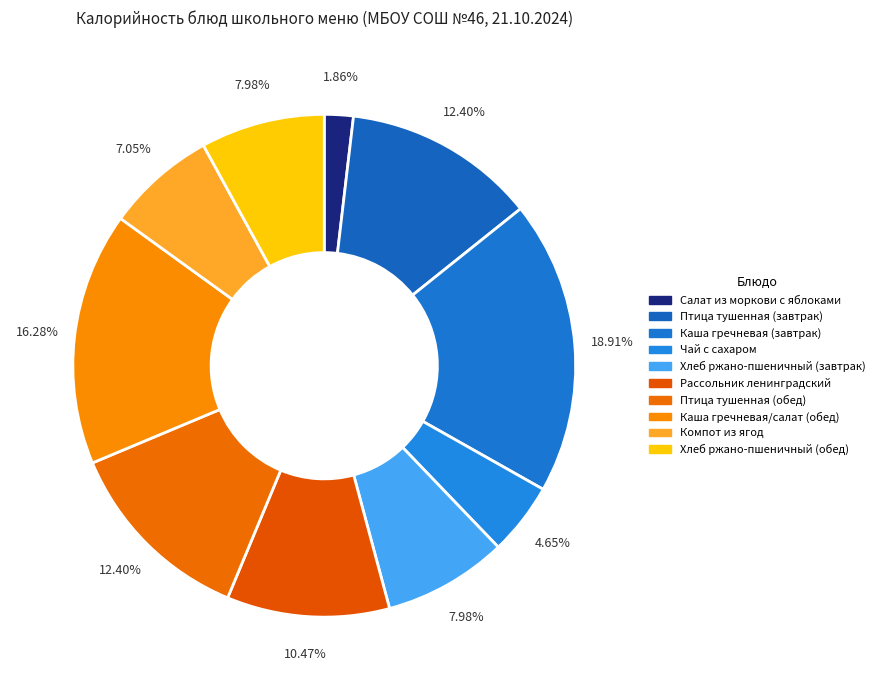

Which slice is the smallest?

Салат из моркови с яблоками